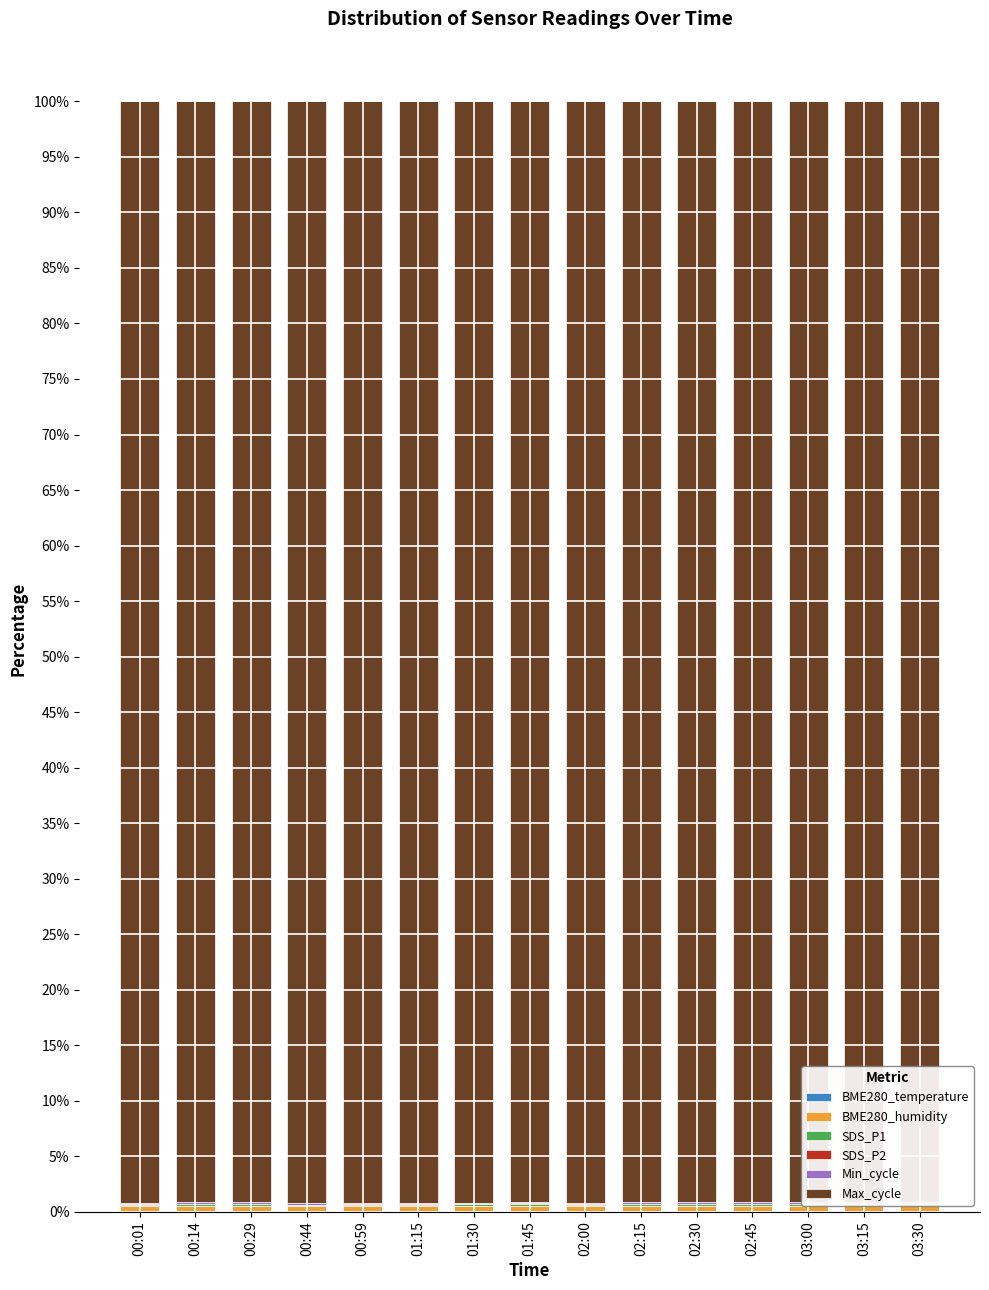

Does the chart contain stacked bars?

Yes